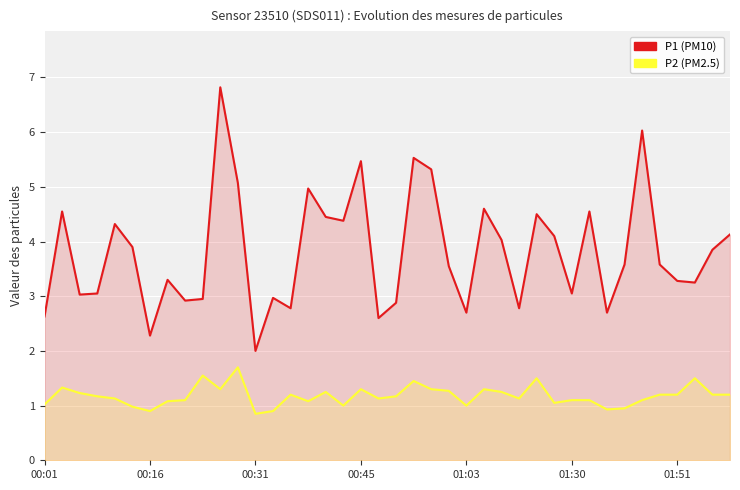

Reading right to left, what are all the values shown in this chart?

P1 (PM10): 4.1	3.9	3.2	3.3	3.6	6.0	3.6	2.7	4.5	3.0	4.1	4.5	2.8	4.0	4.6	2.7	3.5	5.3	5.5	2.9	2.6	5.5	4.4	4.5	5.0	2.8	3.0	2.0	5.1	6.8	3.0	2.9	3.3	2.3	3.9	4.3	3.0	3.0	4.5	2.6
P2 (PM2.5): 1.2	1.2	1.5	1.2	1.2	1.1	0.9	0.9	1.1	1.1	1.1	1.5	1.1	1.2	1.3	1.0	1.3	1.3	1.4	1.2	1.1	1.3	1.0	1.2	1.1	1.2	0.9	0.8	1.7	1.3	1.6	1.1	1.1	0.9	1.0	1.1	1.2	1.2	1.3	1.0